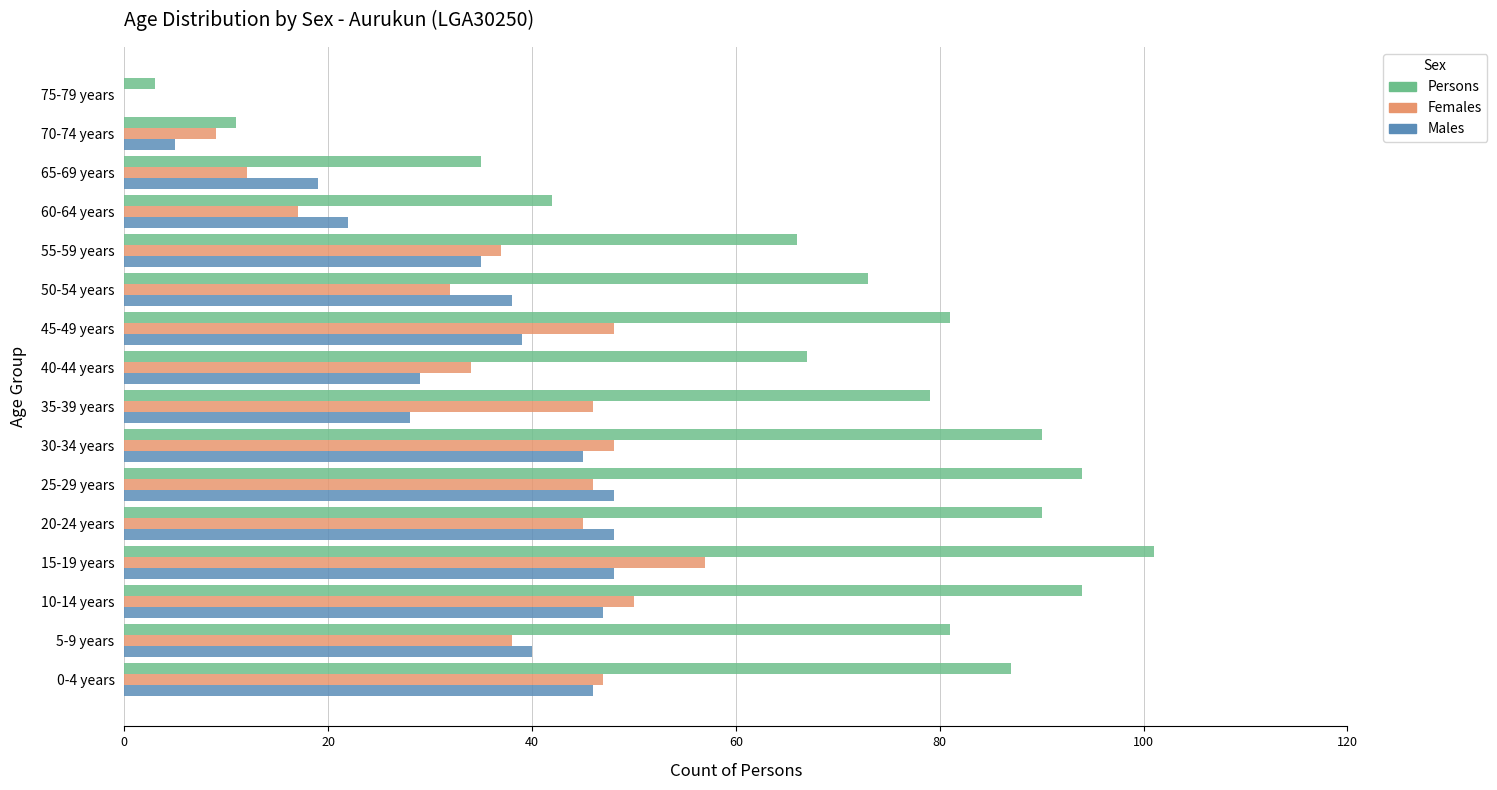

The Persons series shows 81 at 5-9 years. True or false?

True